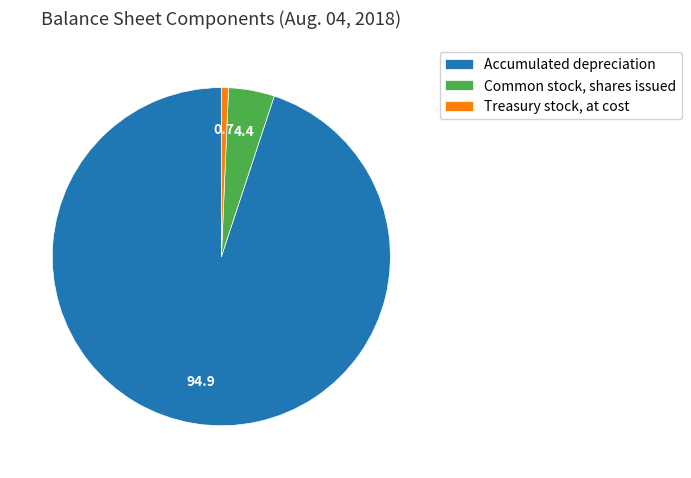

Rank the categories by value from highest to lowest.

Accumulated depreciation, Common stock, shares issued, Treasury stock, at cost